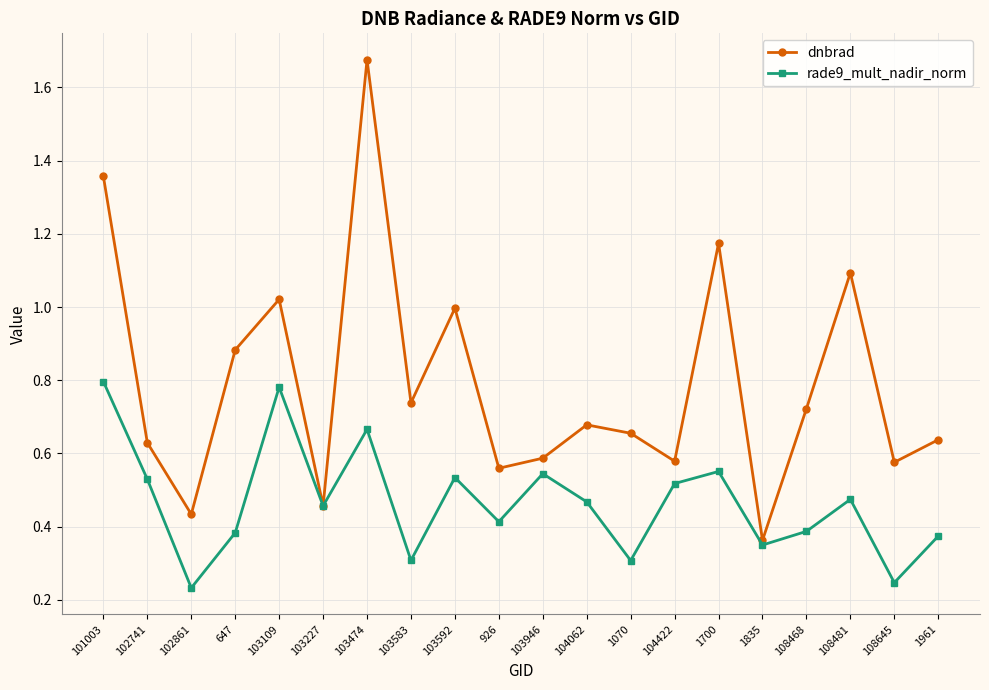

Rank the series by their average value, from highest to lowest.

dnbrad, rade9_mult_nadir_norm